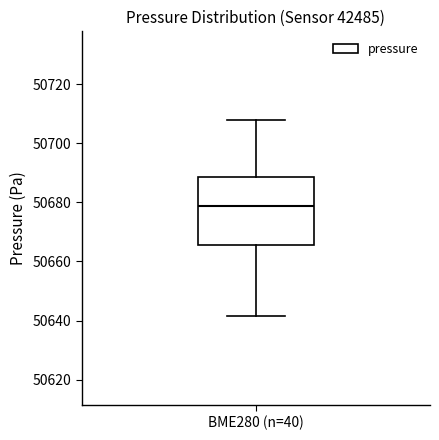

Transcribe this box plot: give where the median line is, the range the box spans, and where the two whiskers end, as read against the y-axis. The values are not printed on the chart, so give them approximately, as read against the axis.

median 50678, box 50666 to 50688, whiskers 50642 to 50708